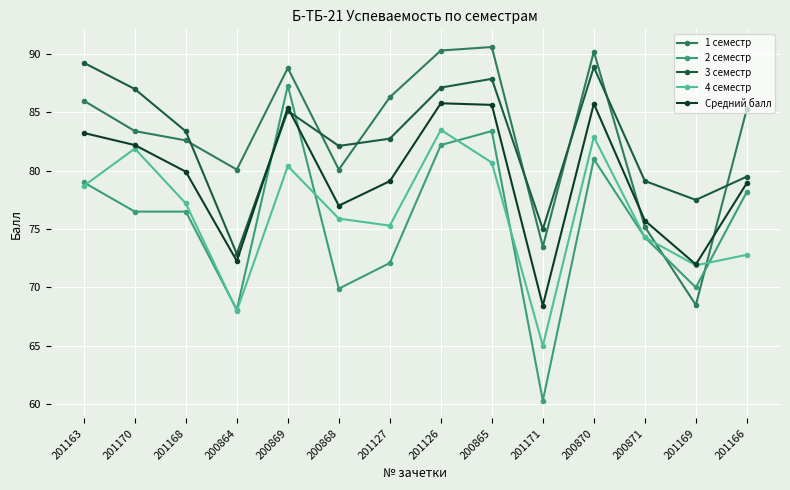

Does the chart display data point markers on the line(s)?

Yes